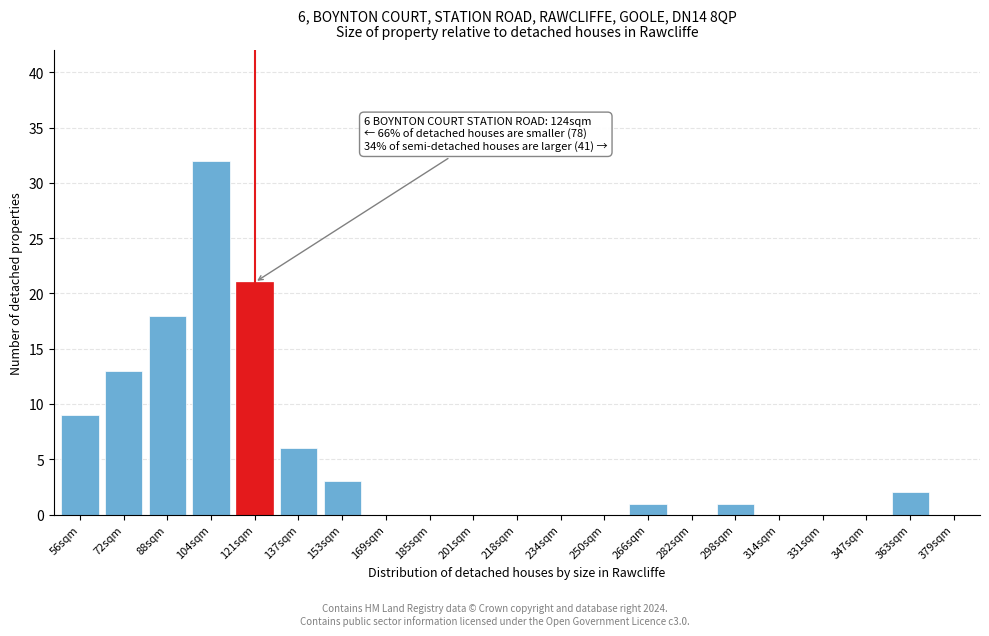

Reading left to right, what are all the values shown in this chart?

56sqm=9	72sqm=13	88sqm=18	104sqm=32	121sqm=21	137sqm=6	153sqm=3	169sqm=0	185sqm=0	201sqm=0	218sqm=0	234sqm=0	250sqm=0	266sqm=1	282sqm=0	298sqm=1	314sqm=0	331sqm=0	347sqm=0	363sqm=2	379sqm=0